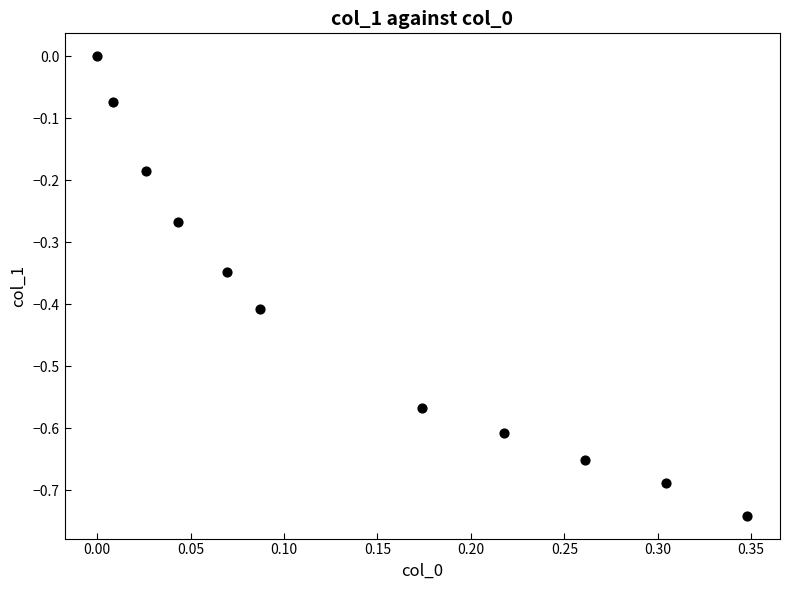

What is the range of Y values (max minus min)?

0.7